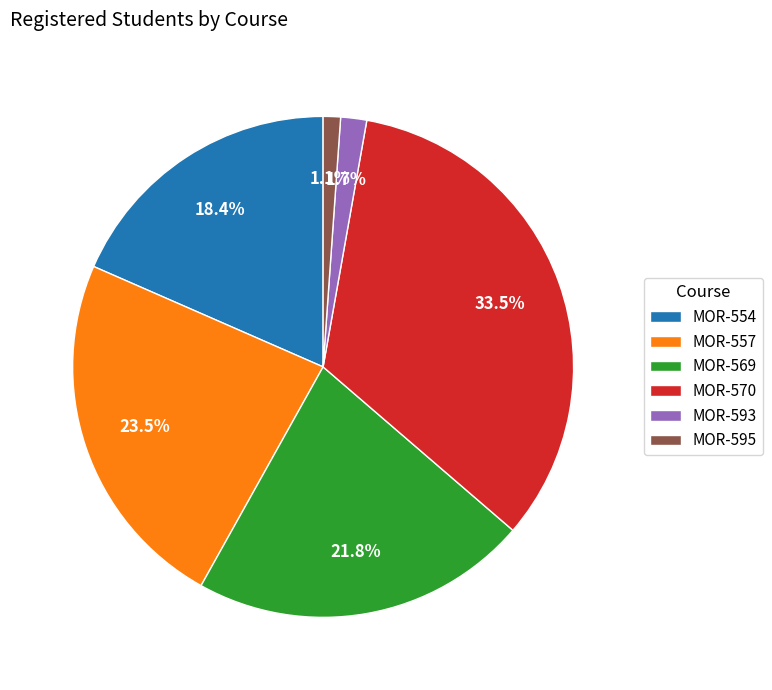

To the nearest percent, what is the difference between the MOR-569 and MOR-593 slice percentages?

20%